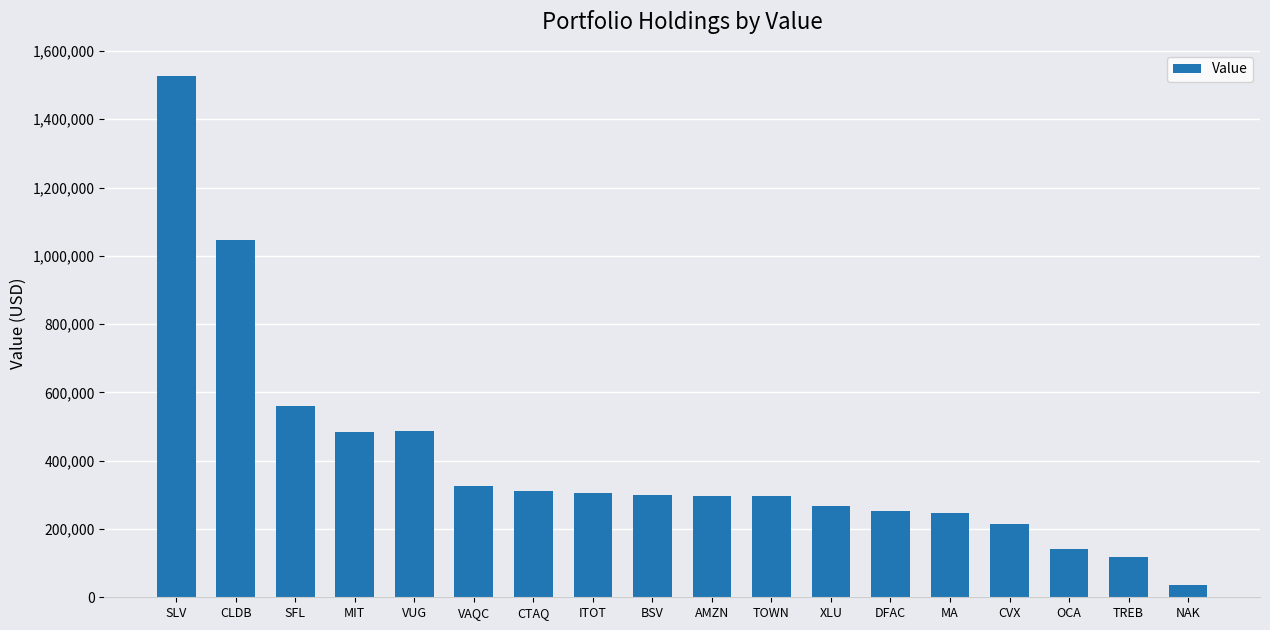

Are the bars horizontal?

No